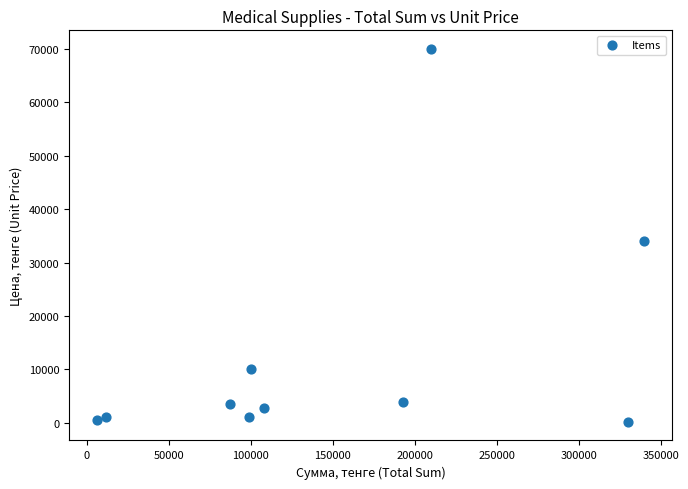

What Y value in the scatter plot is closest to 35082?

34000